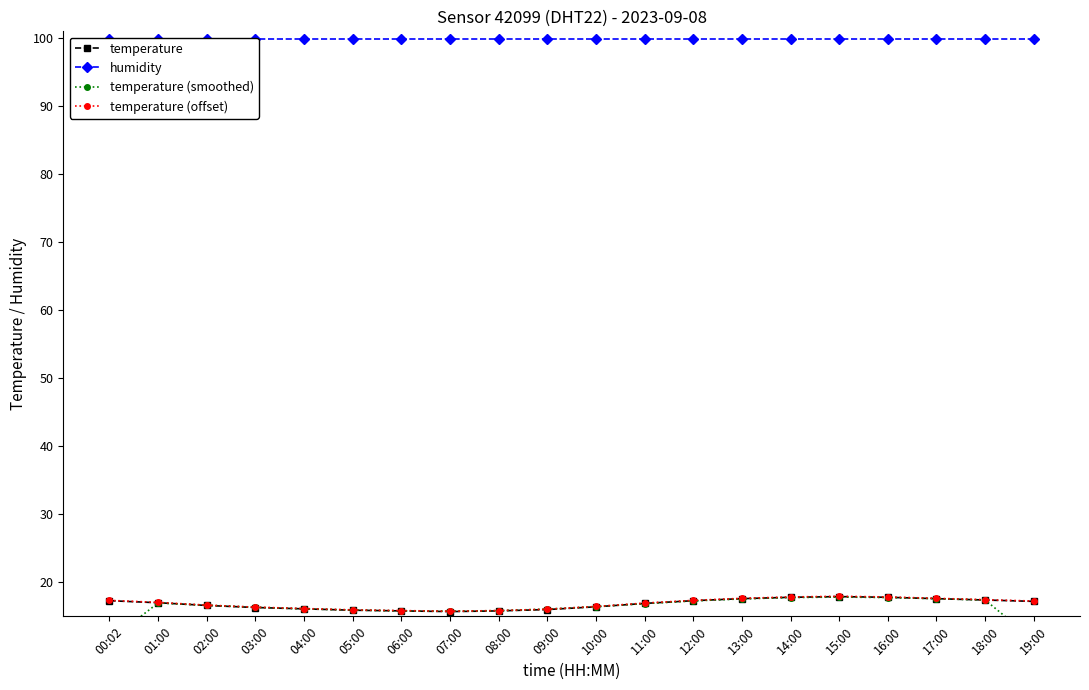

What is the average value of the temperature (smoothed) series?

16.2